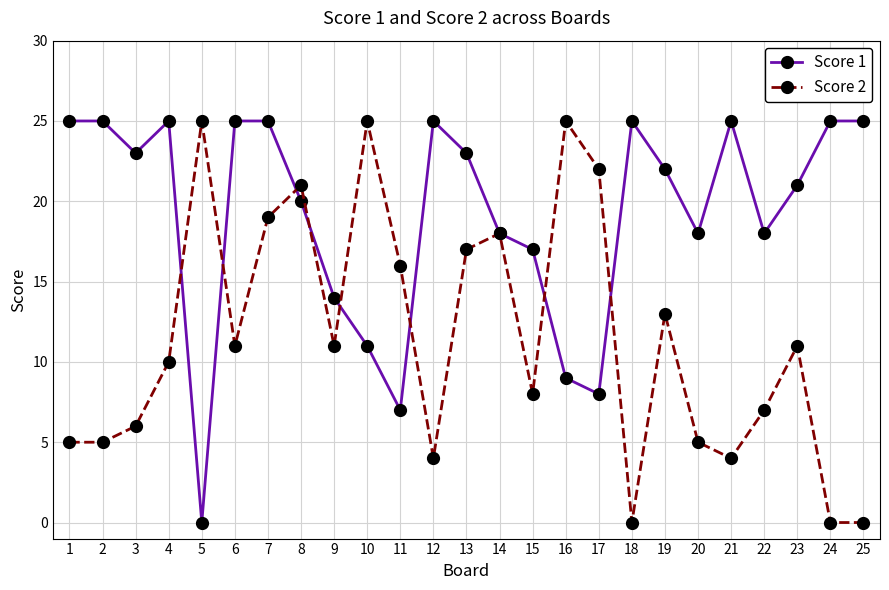

Is the value of Score 1 at 17 greater than the value of Score 2 at 25?

Yes